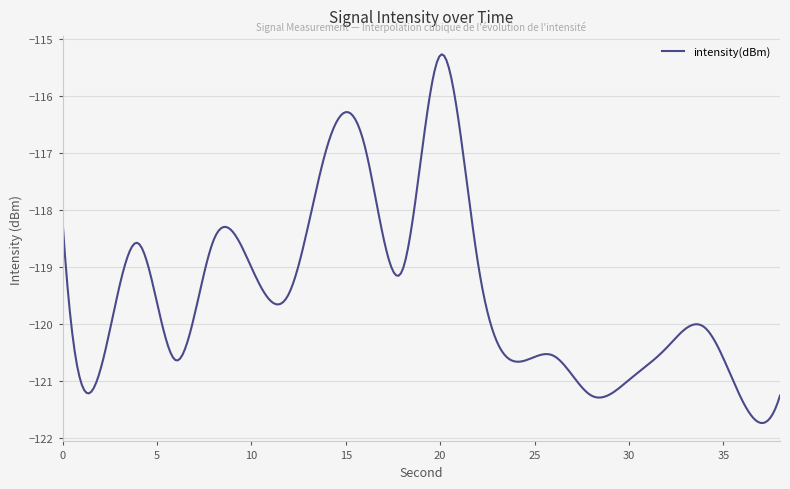

What is the difference between the second highest and minimum values?

6.4